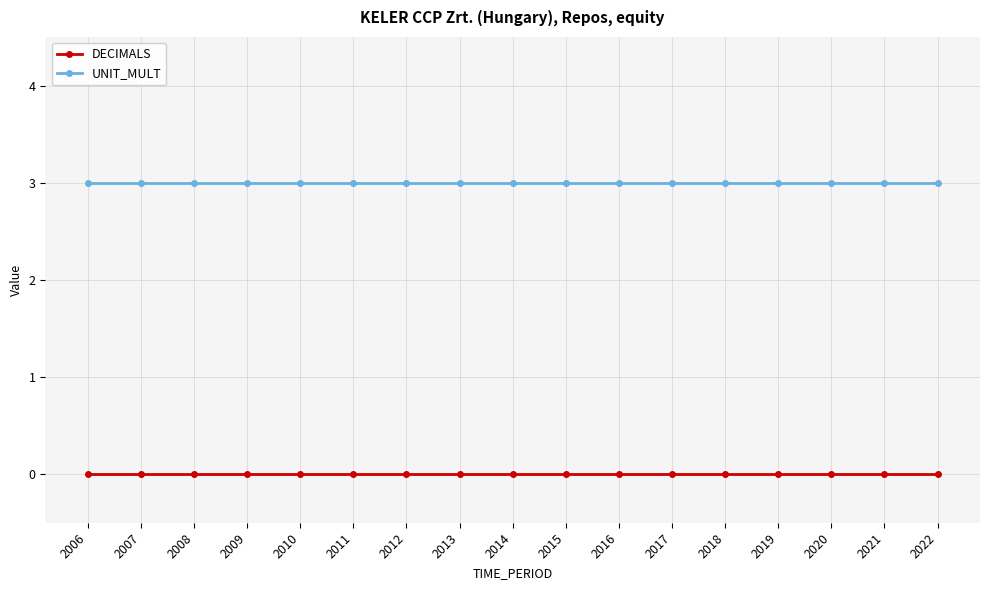

Is the value of DECIMALS at 2014 greater than the value of UNIT_MULT at 2014?

No